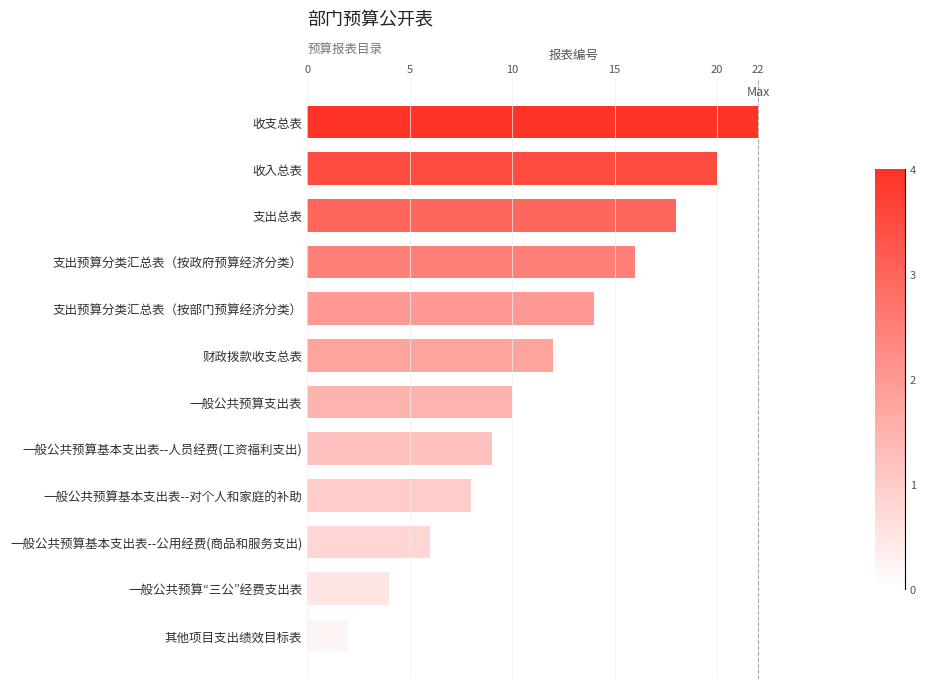

Approximately how many times larger is the value at 财政拨款收支总表 compared to 收支总表?

0.5